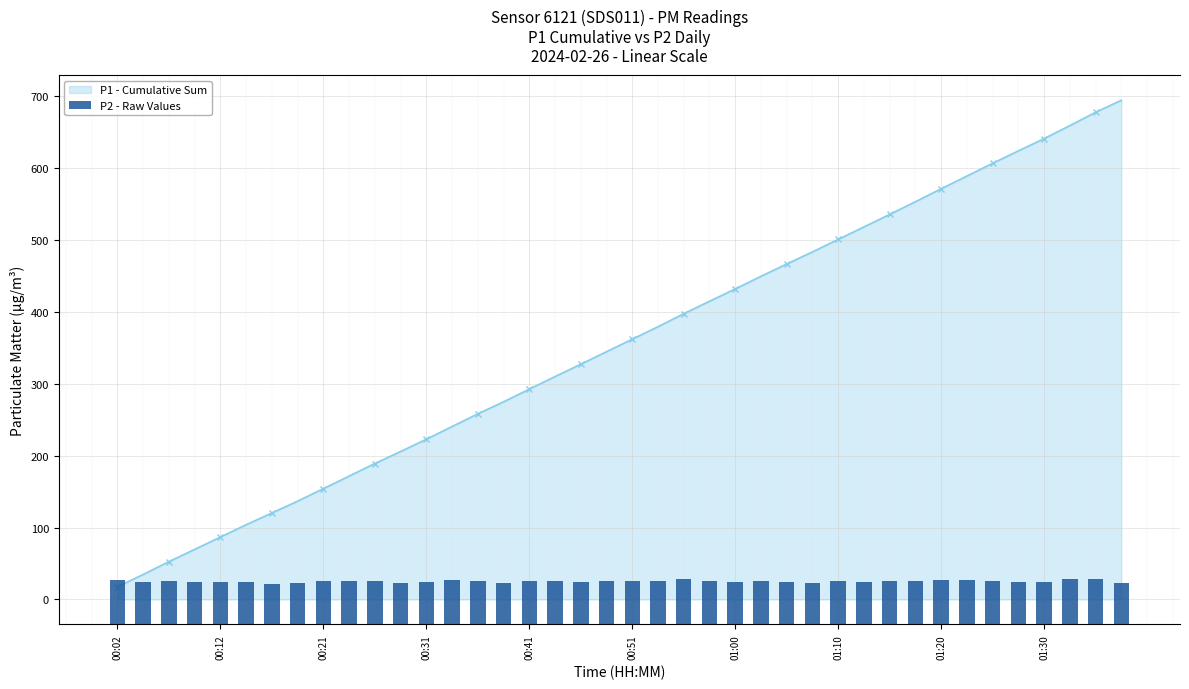

The chart shows a value of 16.2 at 15. True or false?

True